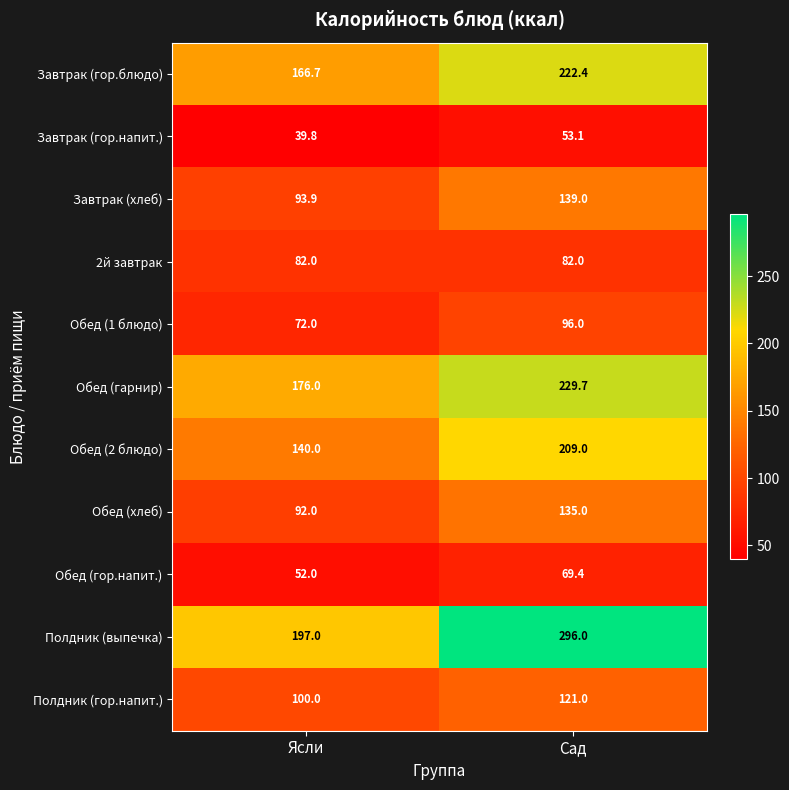

What is the minimum value shown in the chart?

39.8